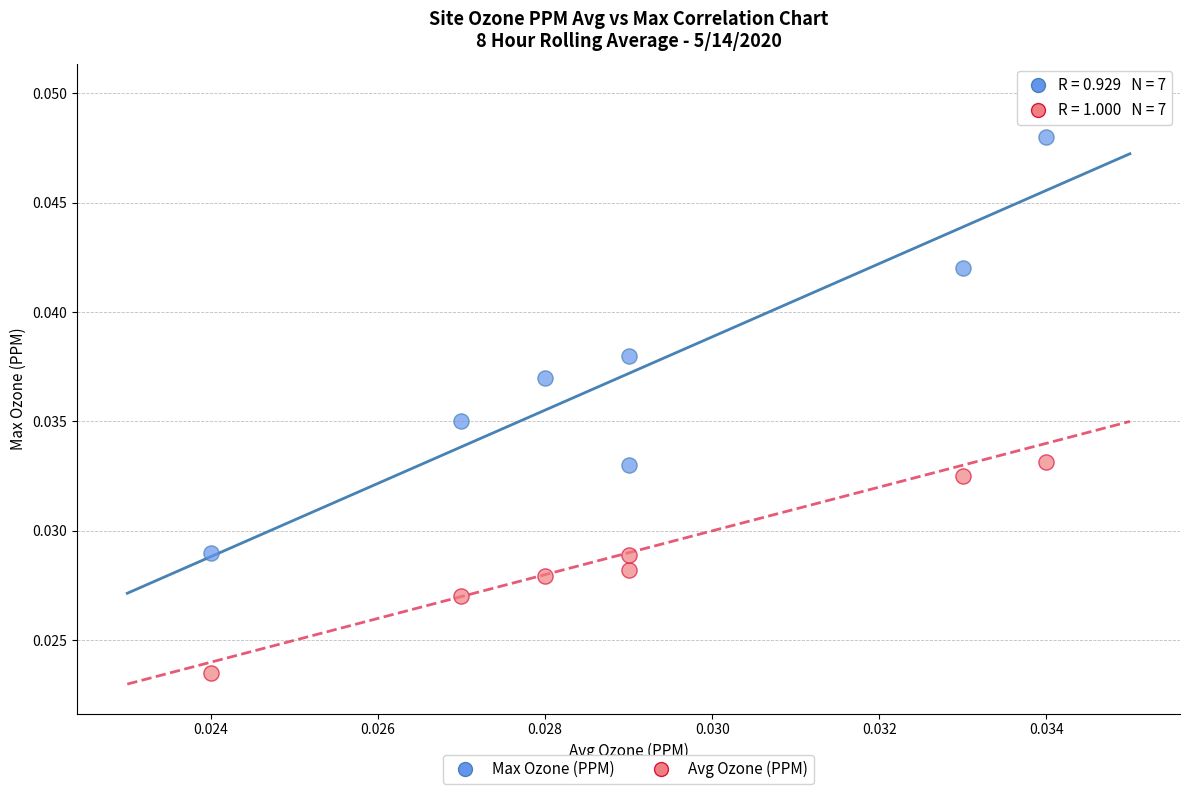

What are all the series names shown in the legend?

Max Ozone (PPM), Avg Ozone (PPM)